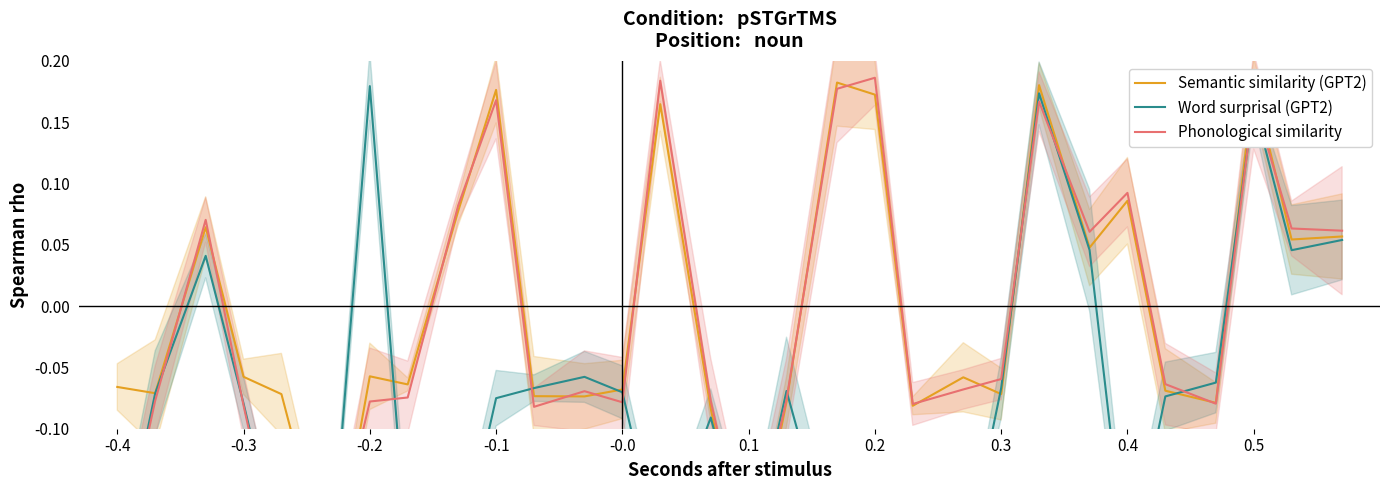

What is the value of the Semantic similarity (GPT2) point at the 30th from the left?

0.1